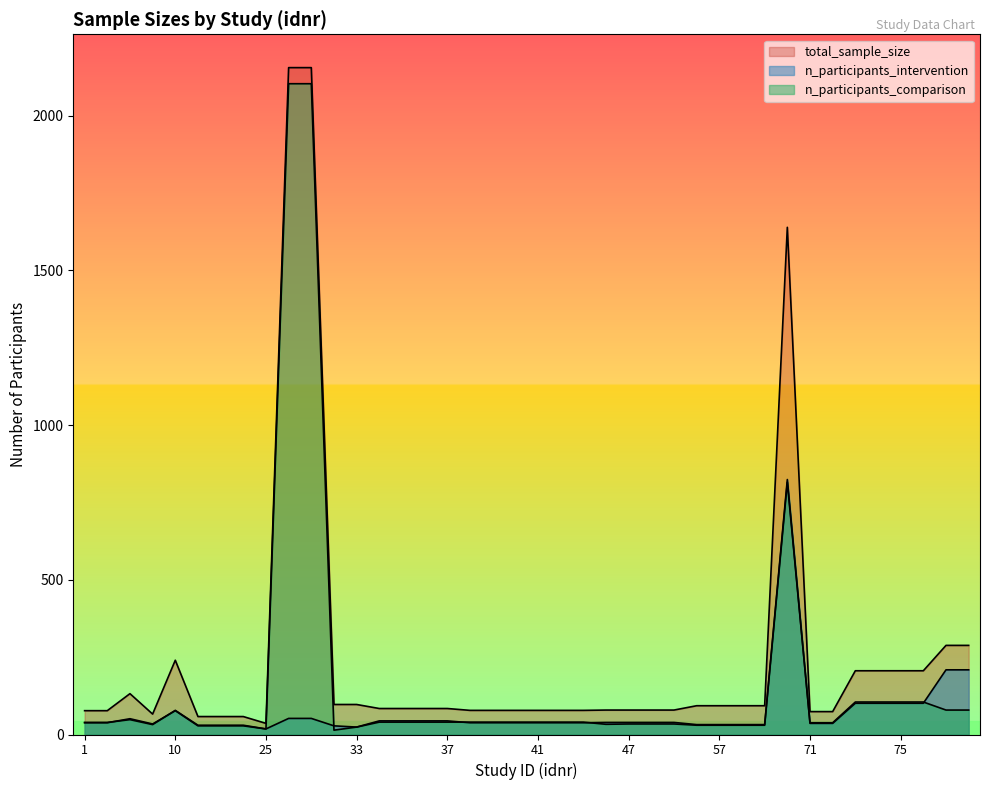

True or false: n_participants_comparison and total_sample_size cross at least once.

False